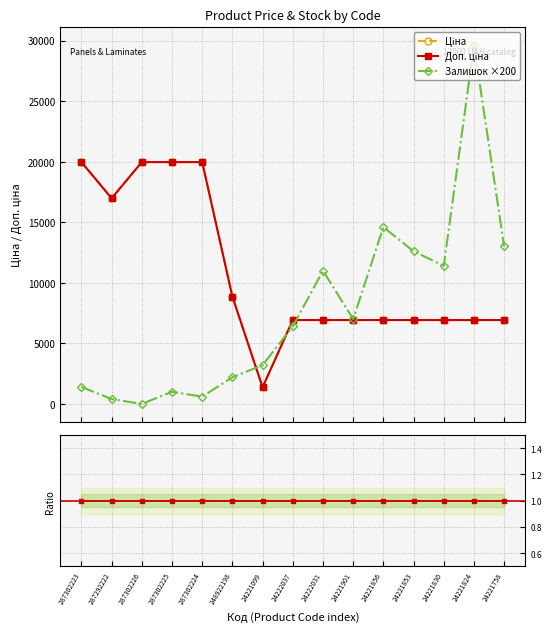

Which series ends up on top after the final intersection of Залишок ×200 and Доп.ціна / Ціна?

Залишок ×200